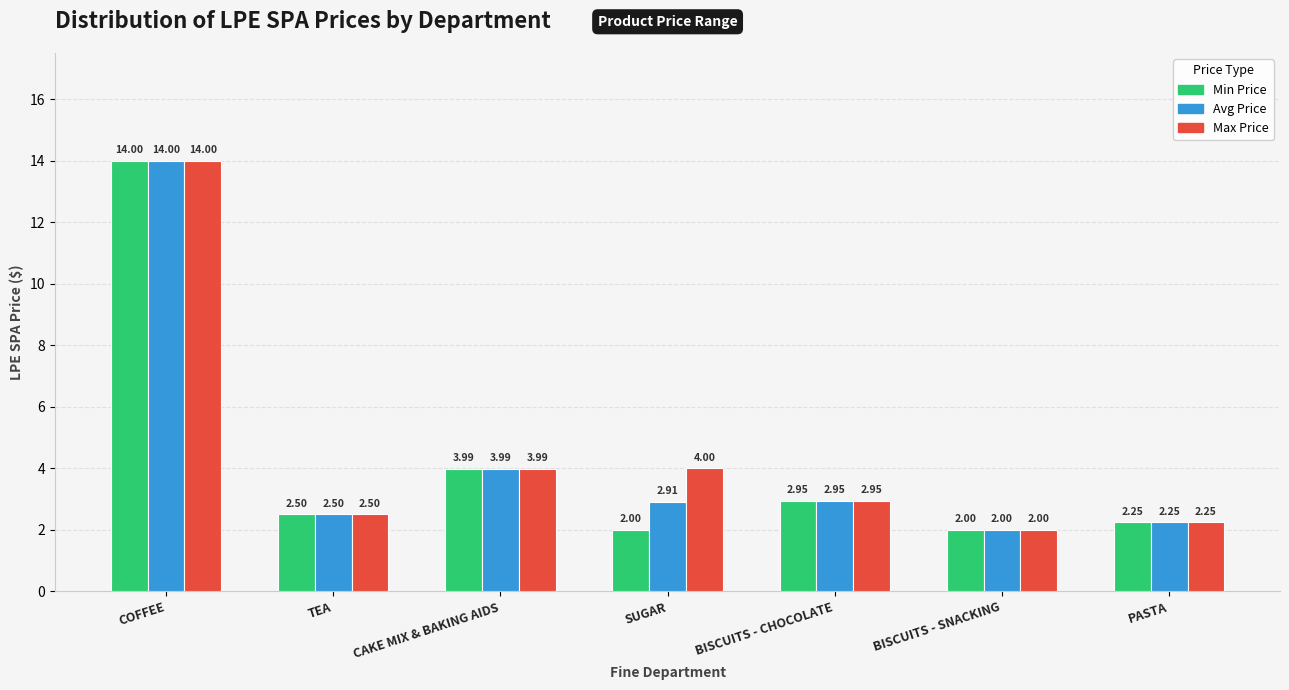

What is the label of the 2nd bar from the left?

TEA